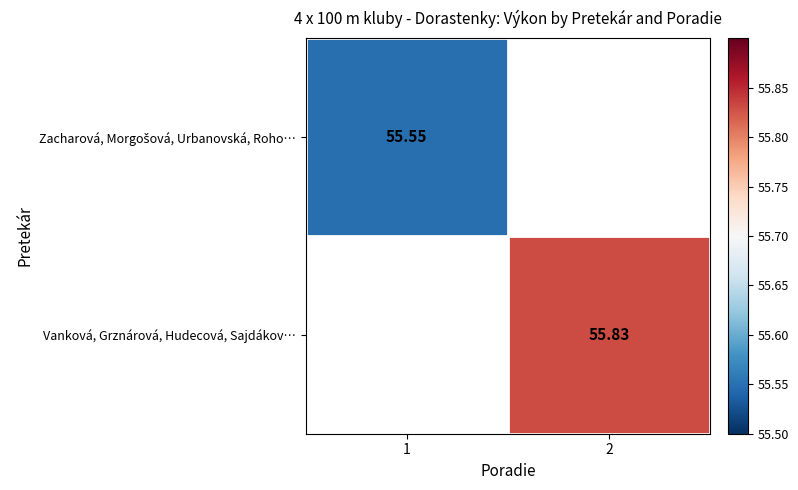

True or false: Zacharová, Morgošová, Urbanovská, Roho… has a value of 55.5 at 1.

True